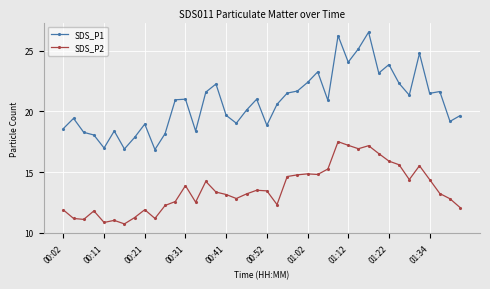

Which series has the largest range (max minus min)?

SDS_P1